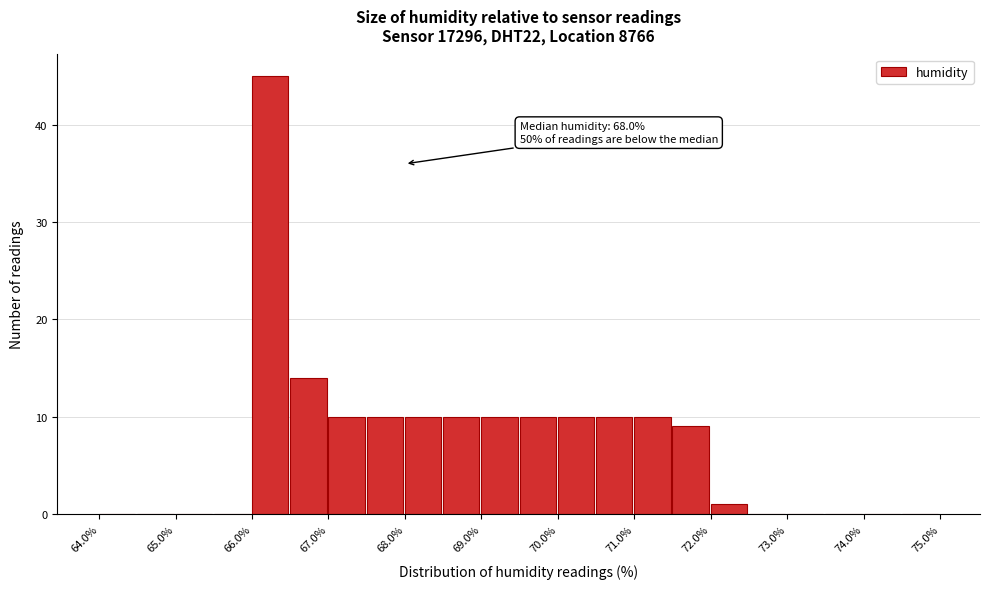

Over which range of the x-axis is the bar tallest?

66.0 to 66.5